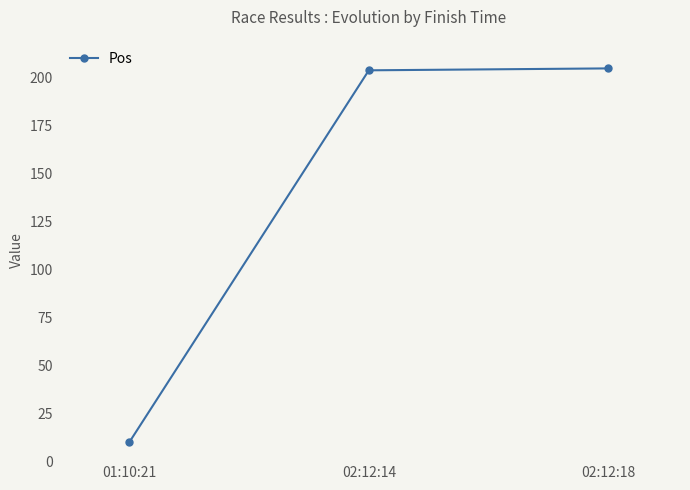

What is the value of the 3rd point from the left?

205